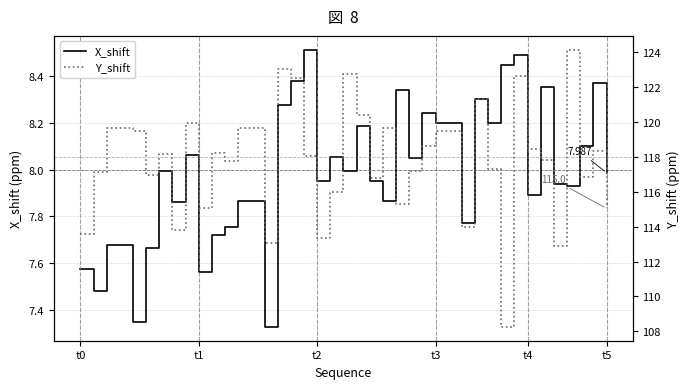

How many interior local peaks does the X_shift series have?

13